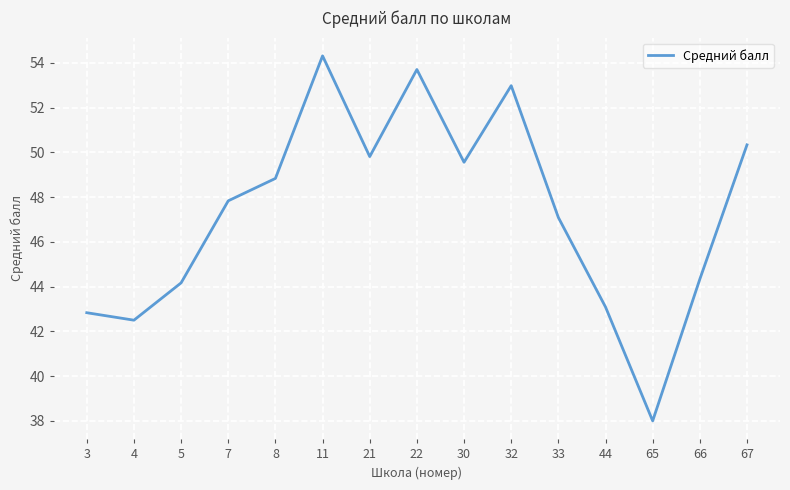

Rank the categories by value from highest to lowest.

11, 22, 32, 67, 21, 30, 8, 7, 33, 66, 5, 44, 3, 4, 65